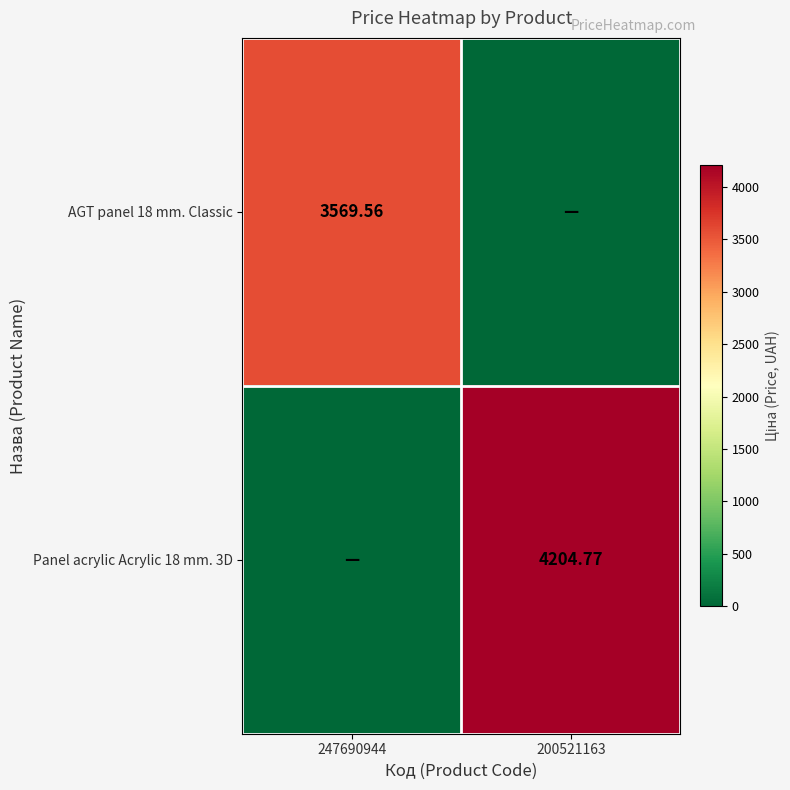

What is the difference between the Panel acrylic Acrylic 18 mm. 3D values at 200521163 and 247690944?

4204.8